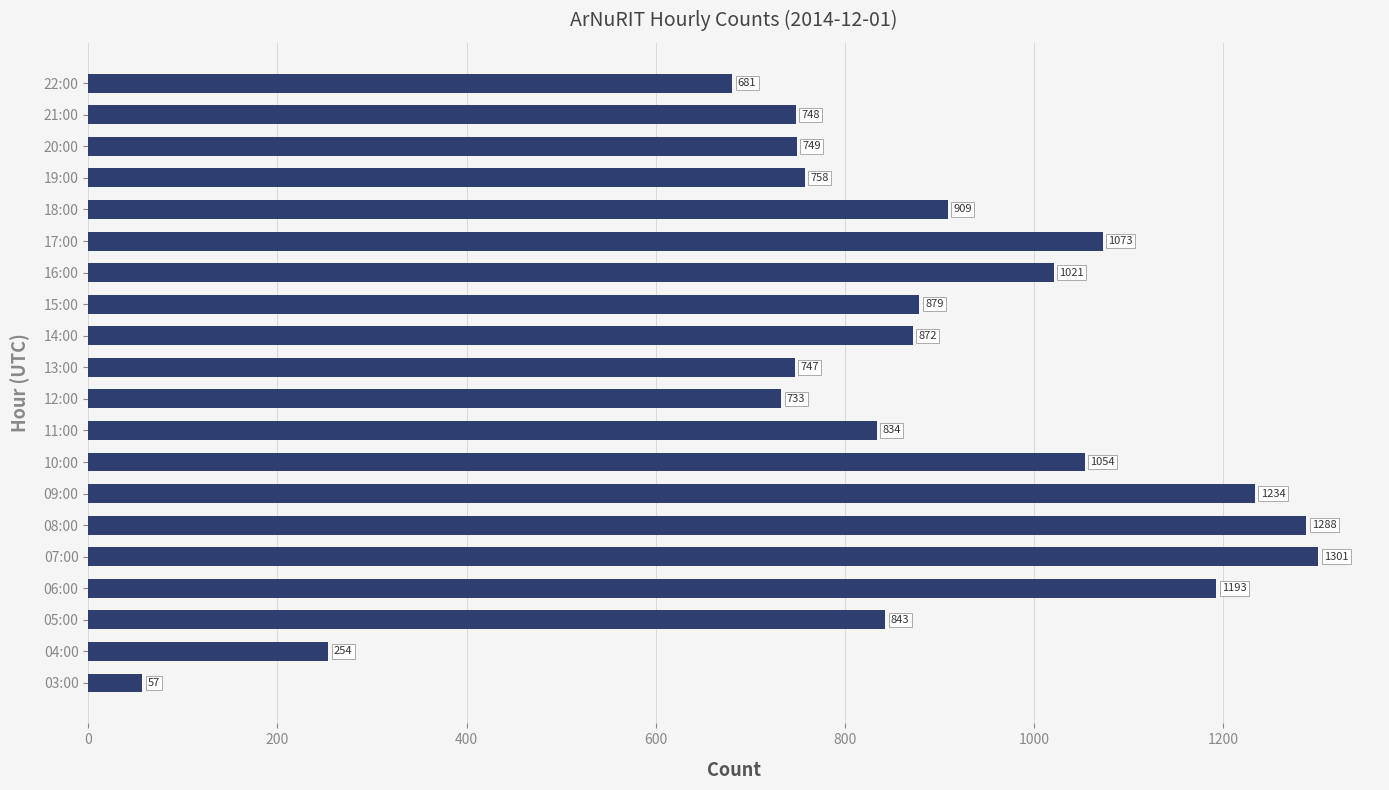

Rank the categories by value from lowest to highest.

03:00, 04:00, 22:00, 12:00, 13:00, 21:00, 20:00, 19:00, 11:00, 05:00, 14:00, 15:00, 18:00, 16:00, 10:00, 17:00, 06:00, 09:00, 08:00, 07:00